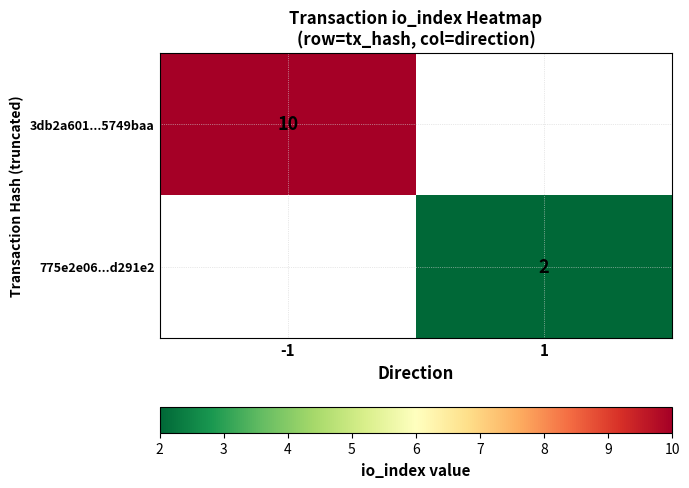

Is it true that 775e2e06...d291e2 equals 2 at 1?

True